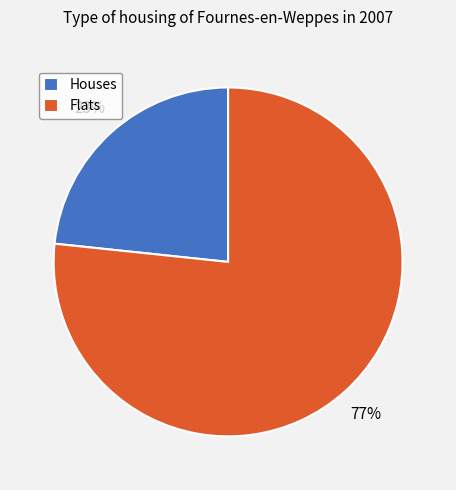

Is there any slice that represents more than half of the pie?

Yes